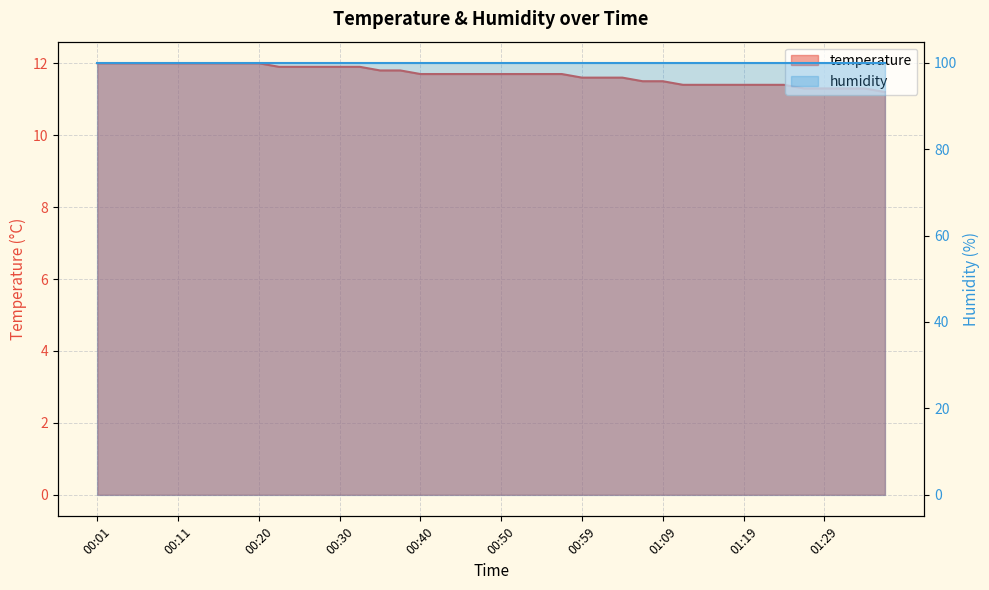

Rank the categories by value from highest to lowest.

00:01, 00:03, 00:06, 00:08, 00:11, 00:13, 00:16, 00:18, 00:20, 00:23, 00:25, 00:28, 00:30, 00:33, 00:35, 00:37, 00:40, 00:42, 00:45, 00:47, 00:50, 00:52, 00:54, 00:57, 00:59, 01:02, 01:04, 01:07, 01:09, 01:12, 01:14, 01:16, 01:19, 01:21, 01:24, 01:26, 01:29, 01:31, 01:33, 01:36